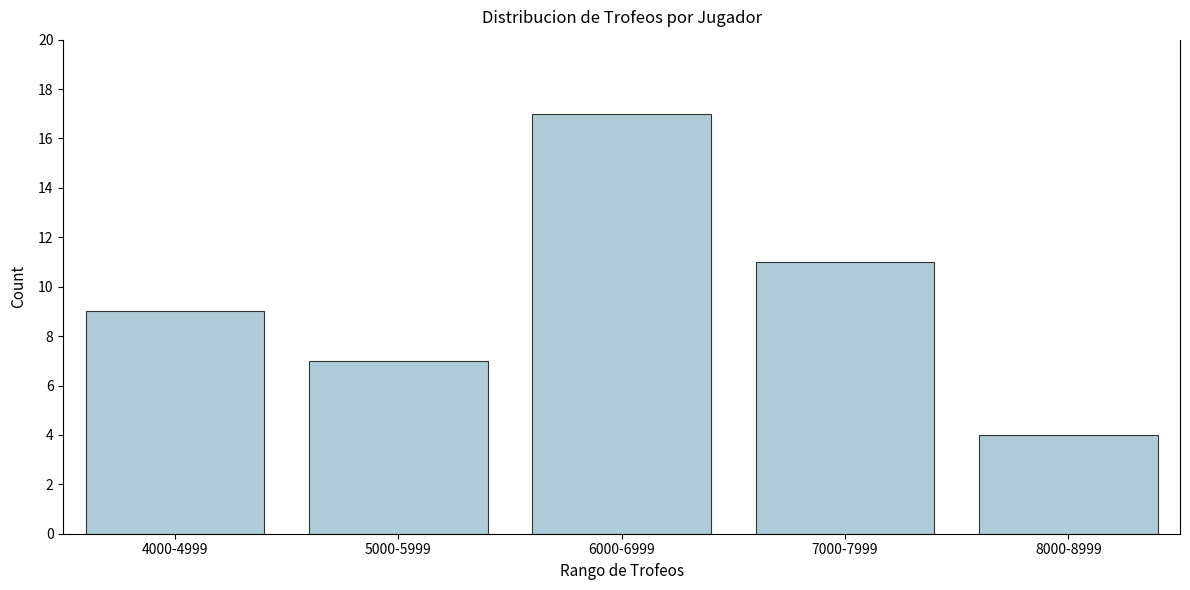

Reading left to right, extract all data points from this chart.

4000-4999=9	5000-5999=7	6000-6999=17	7000-7999=11	8000-8999=4